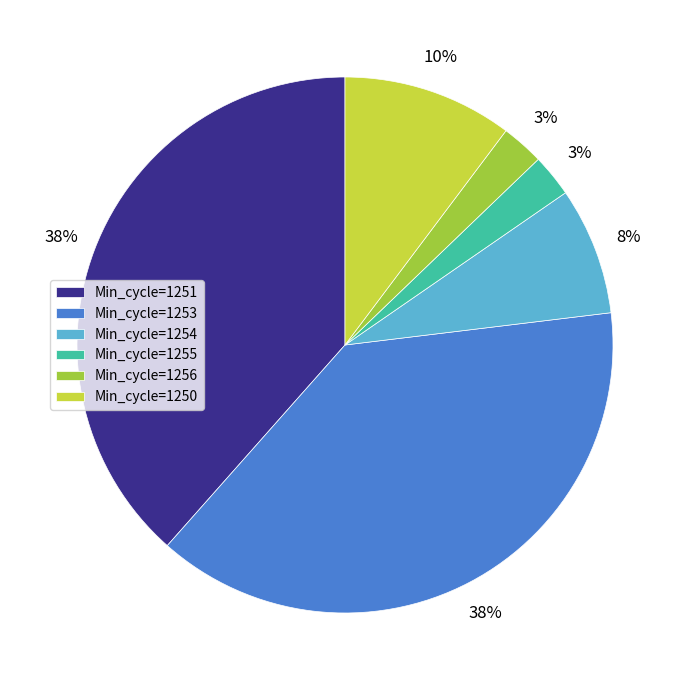

How many slices are in this pie chart?

6